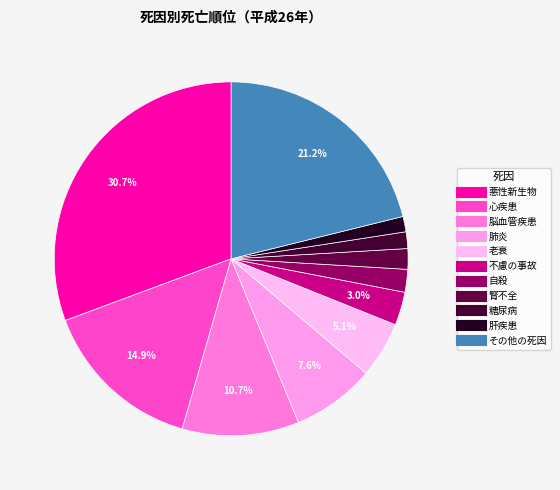

To the nearest percent, what is the average slice percentage?

9%